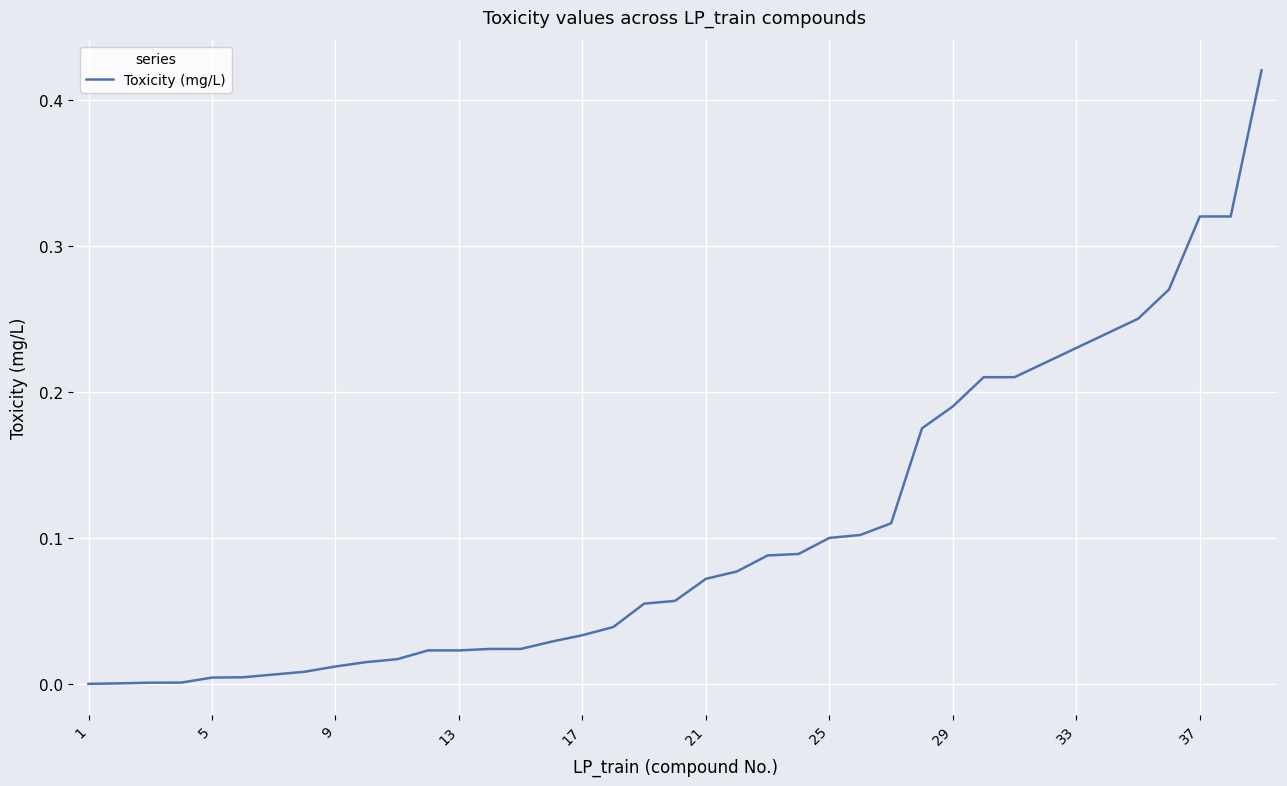

How many series are shown in this chart?

1